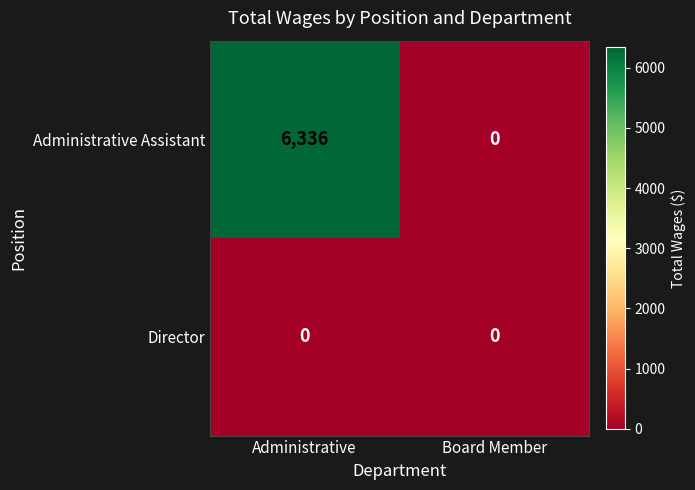

Which category has the highest value across all series?

Administrative